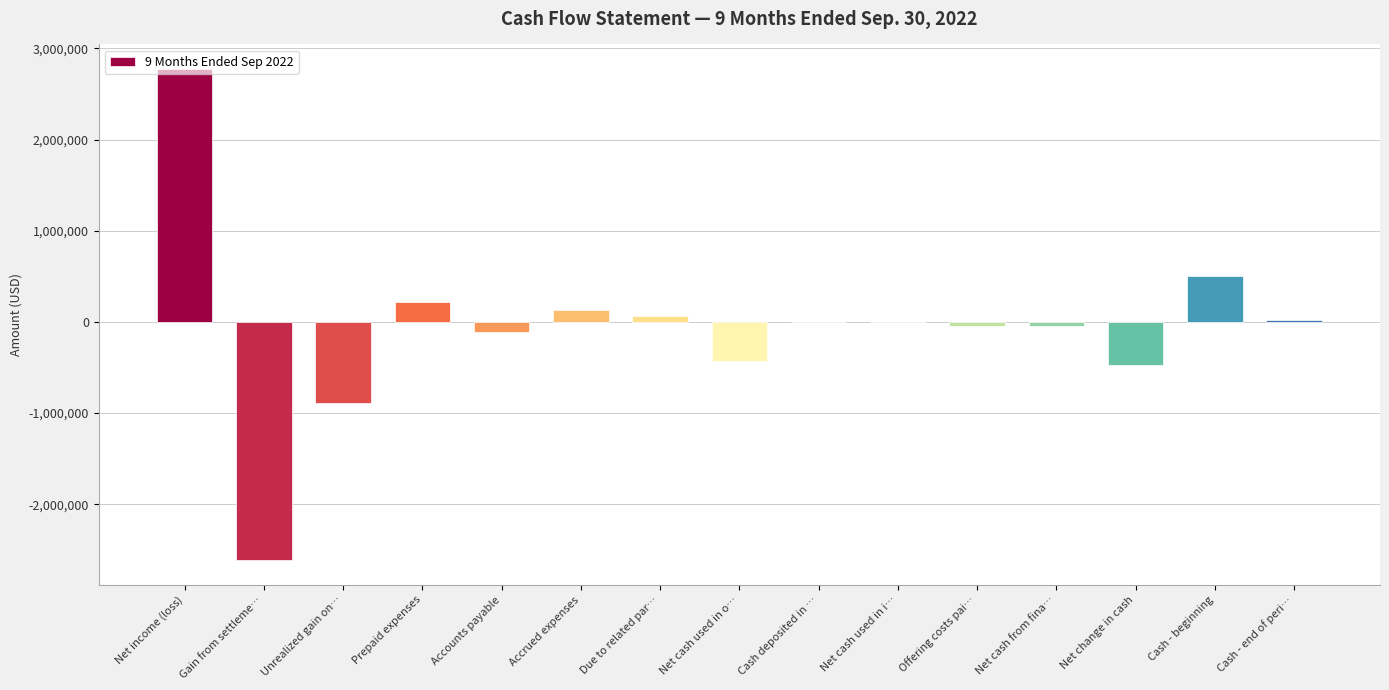

How many data points does each series have?

15